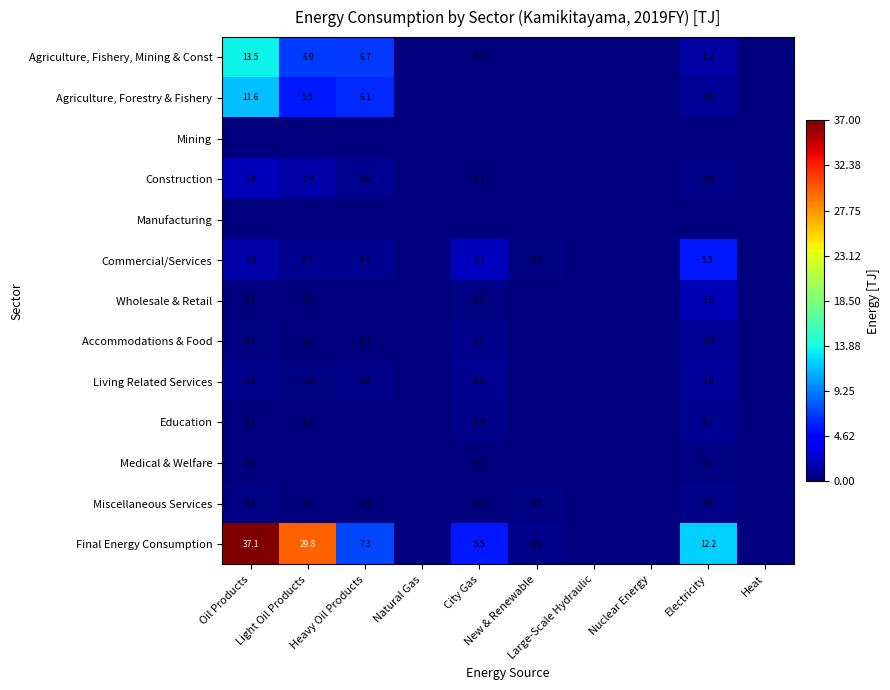

Is the value of Wholesale & Retail at New & Renewable greater than the value of Agriculture, Fishery, Mining & Const at Large-Scale Hydraulic?

No